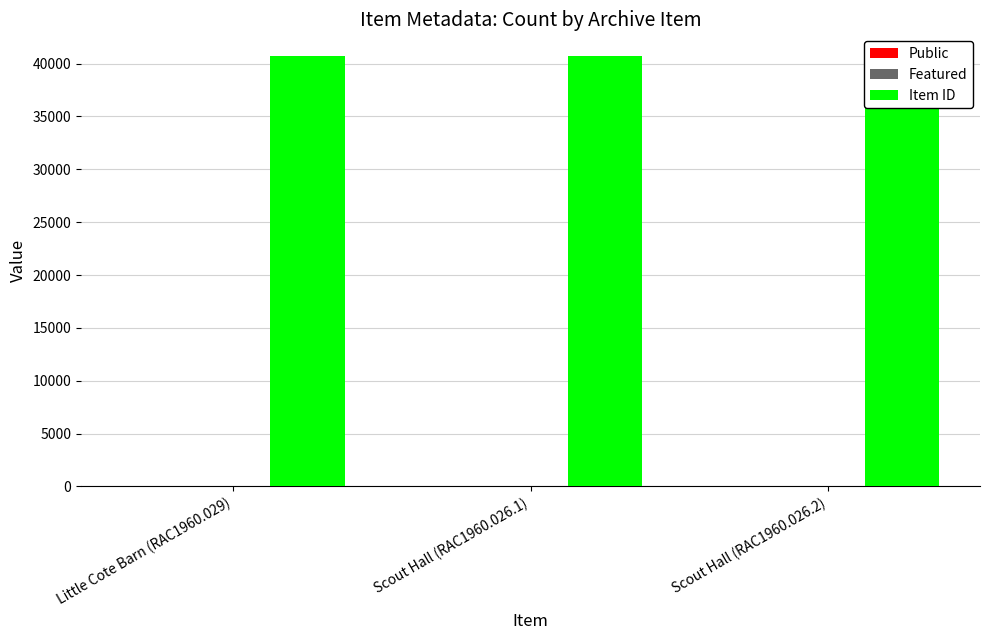

Is it true that Item ID equals 40735 at Little Cote Barn (RAC1960.029)?

True